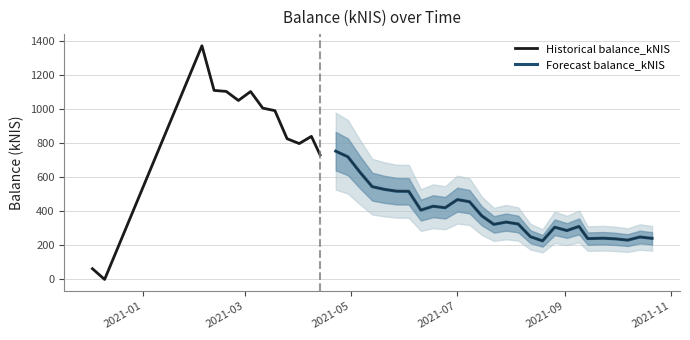

The chart shows a value of 323.6 at 26. True or false?

True